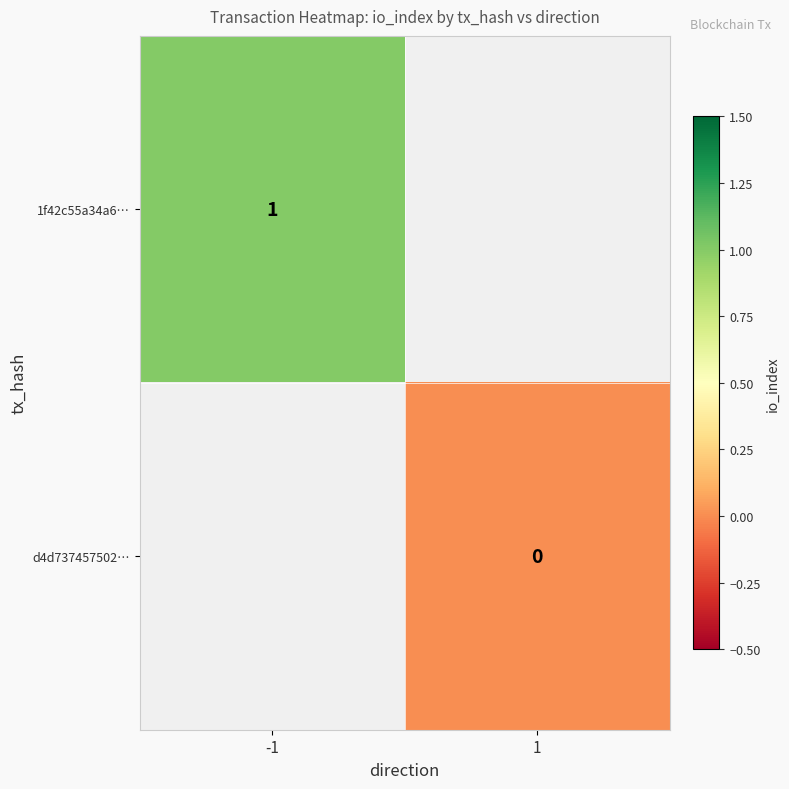

True or false: 1f42c55a34a6… has a value of 1 at -1.

True